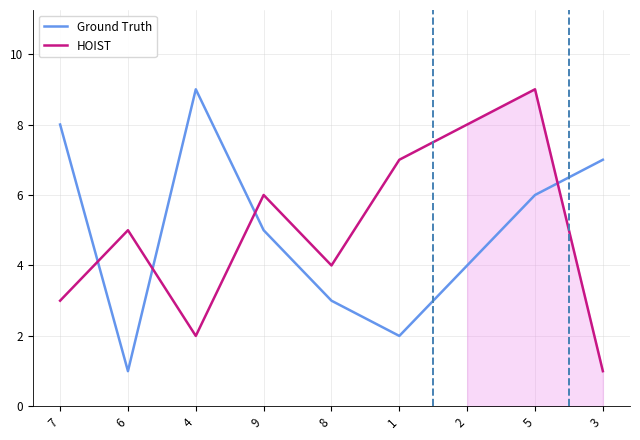

How many Ground Truth values are between 3 and 7?

5